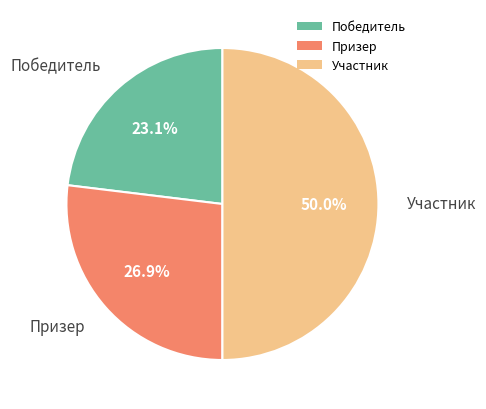

How many segments does this pie chart have?

3